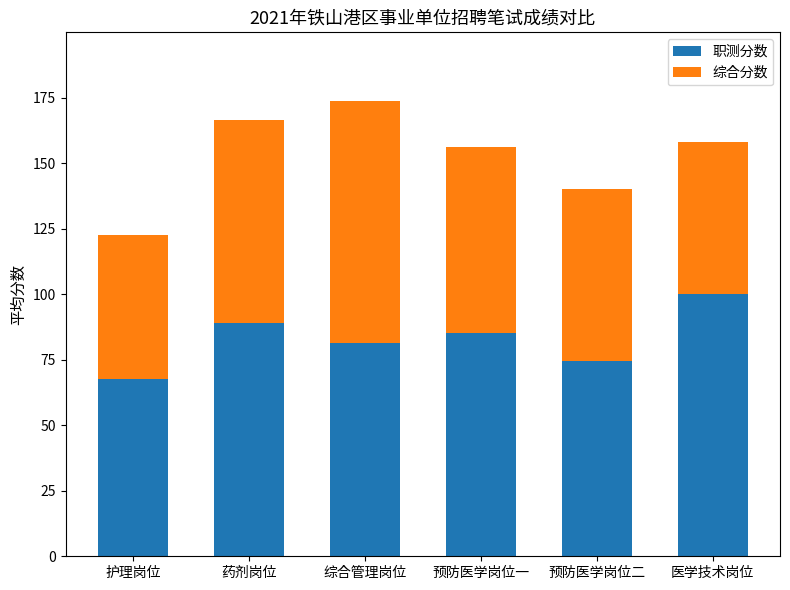

What is the total value across all series at 药剂岗位?

166.6